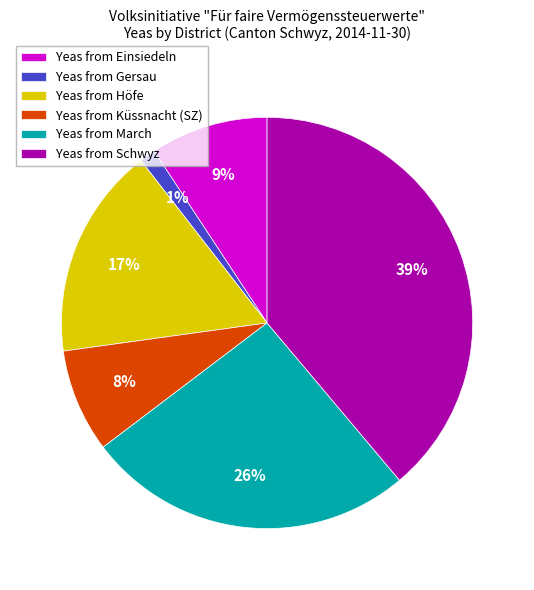

Is there a majority slice in this chart?

No